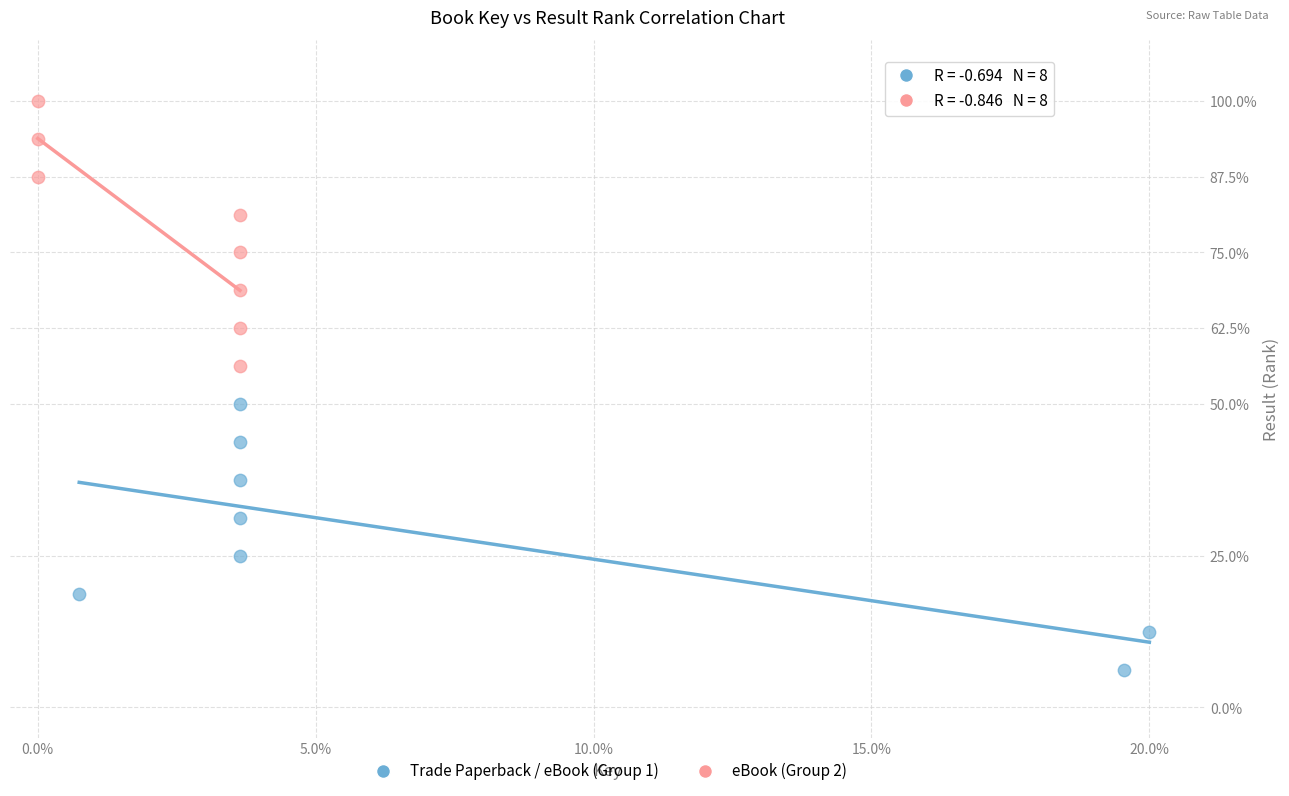

Which series reaches the maximum Y coordinate?

eBook (Group 2)